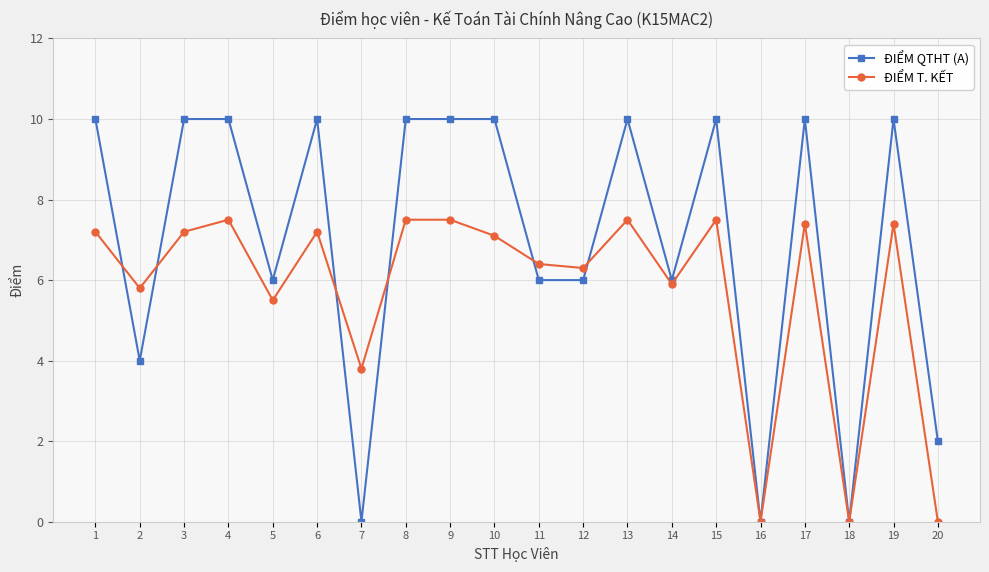

Rank the series by their maximum value, from highest to lowest.

ĐIỂM QTHT (A), ĐIỂM T. KẾT